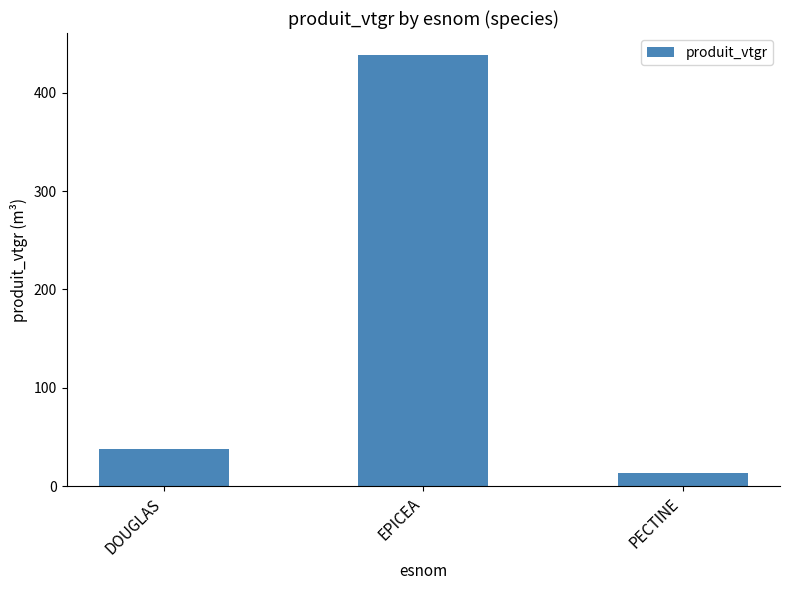

The value at EPICEA is 438.6. True or false?

True